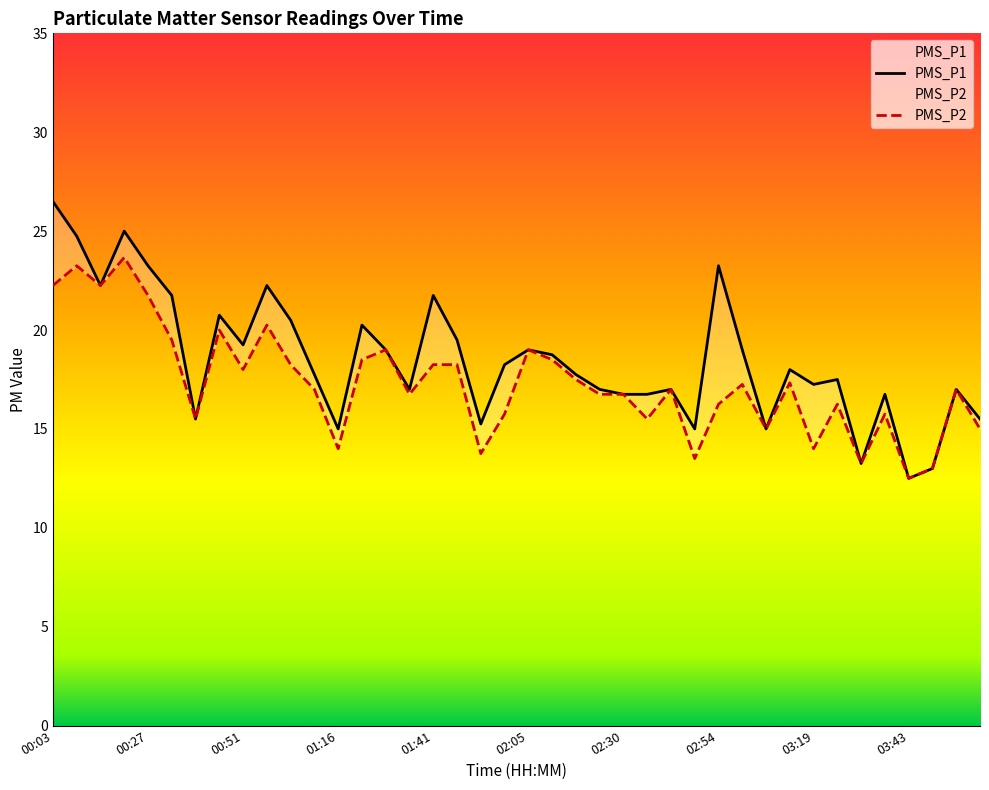

In PMS_P2, how many points are higher than both neighbors (excluding endpoints)?

12